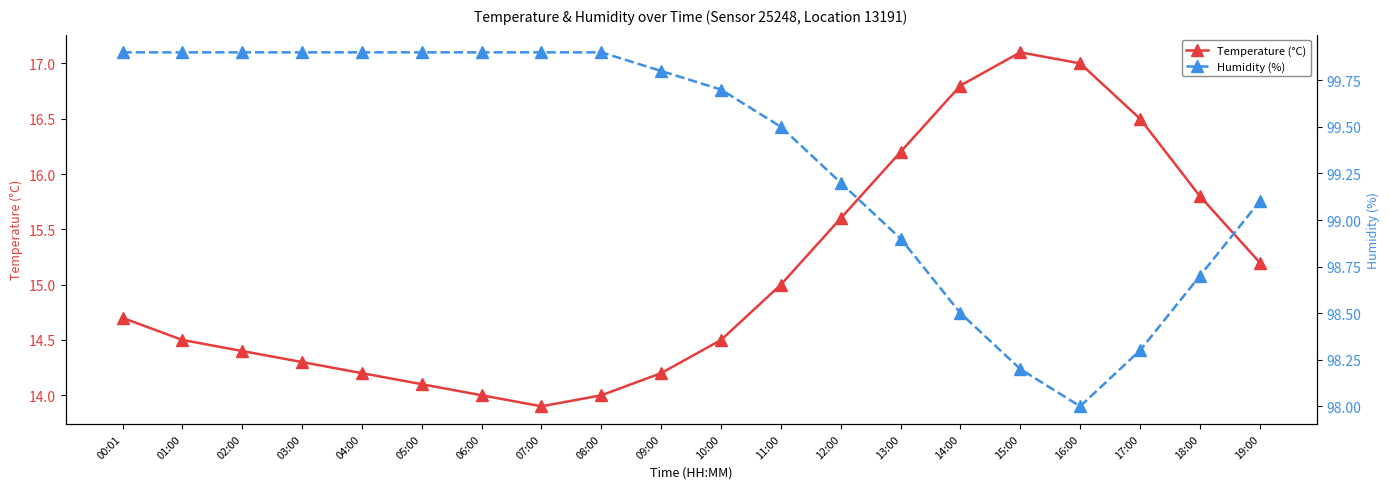

The value of Humidity (%) at 02:00 is 27.1. True or false?

False